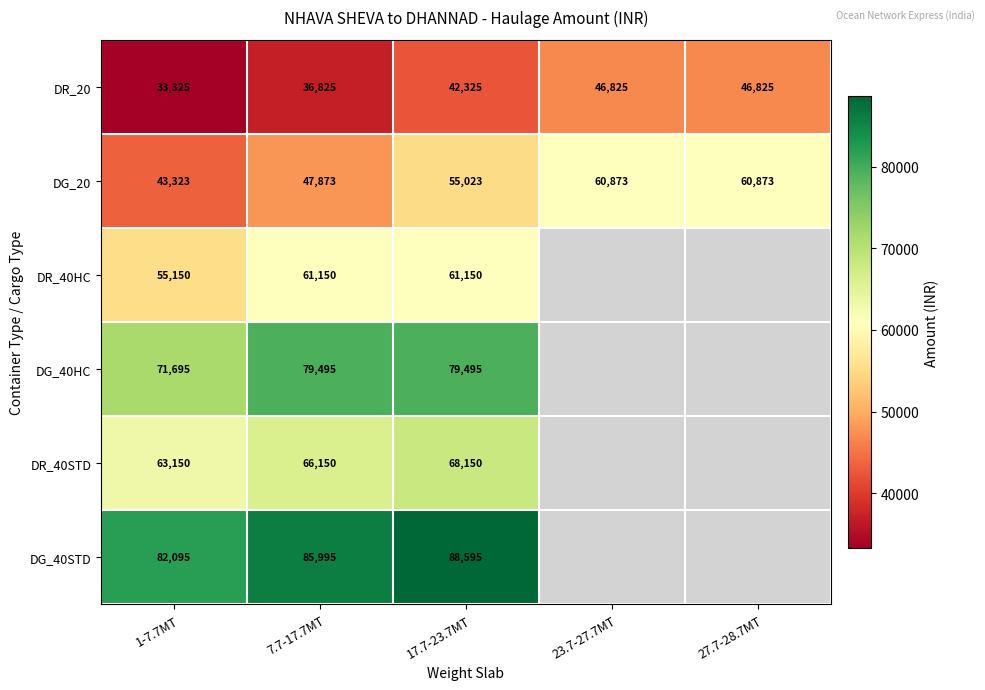

Is the value of DR_20 at 27.7-28.7MT greater than the value of DG_20 at 1-7.7MT?

Yes